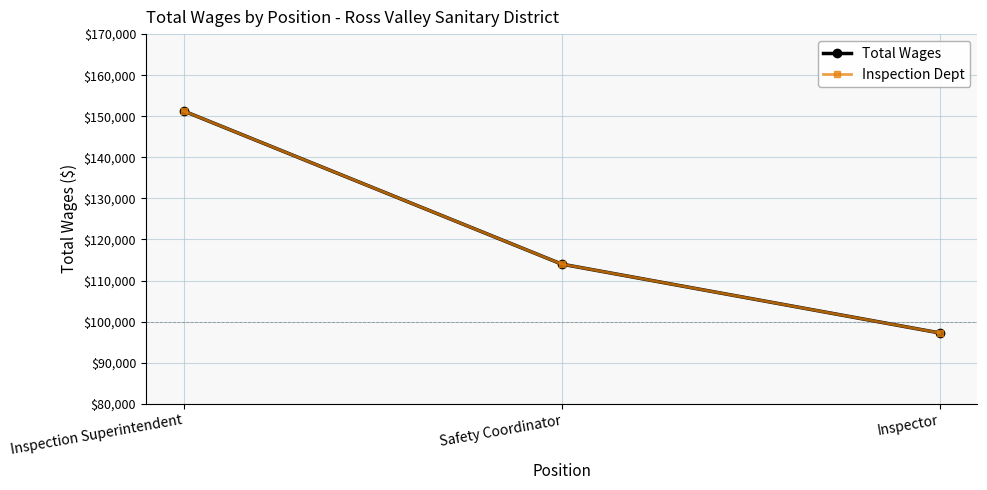

Is this an area chart (filled region under the line)?

No